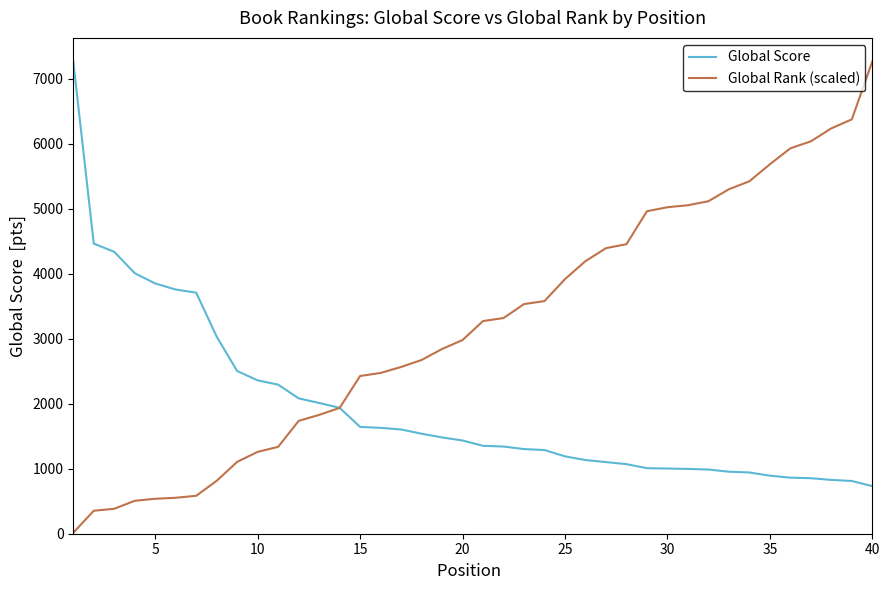

What is the maximum value shown in the chart?

7264.0